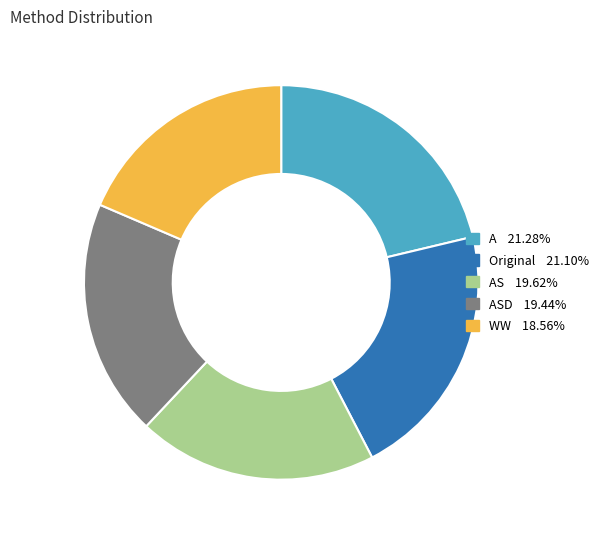

How many slices are in this pie chart?

5